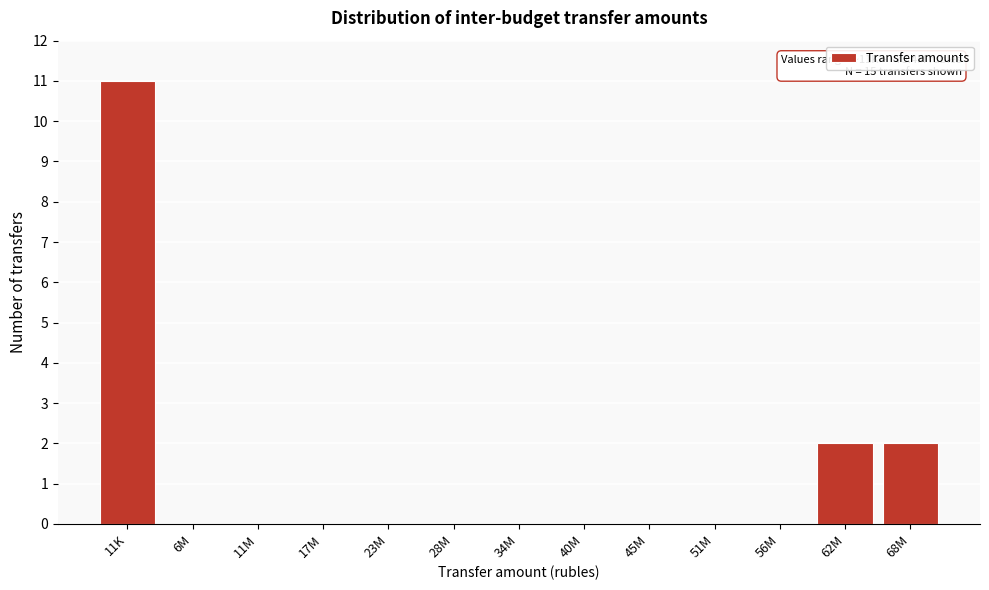

Reading left to right, transcribe all the data shown in this chart.

11K=11	6M=0	11M=0	17M=0	23M=0	28M=0	34M=0	40M=0	45M=0	51M=0	56M=0	62M=2	68M=2